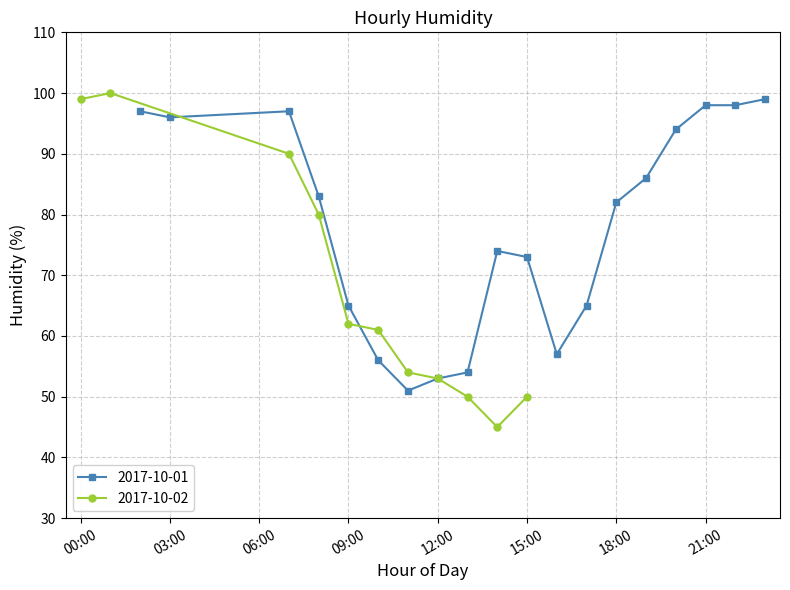

Is it true that 2017-10-01 equals 96 at 03:00?

True